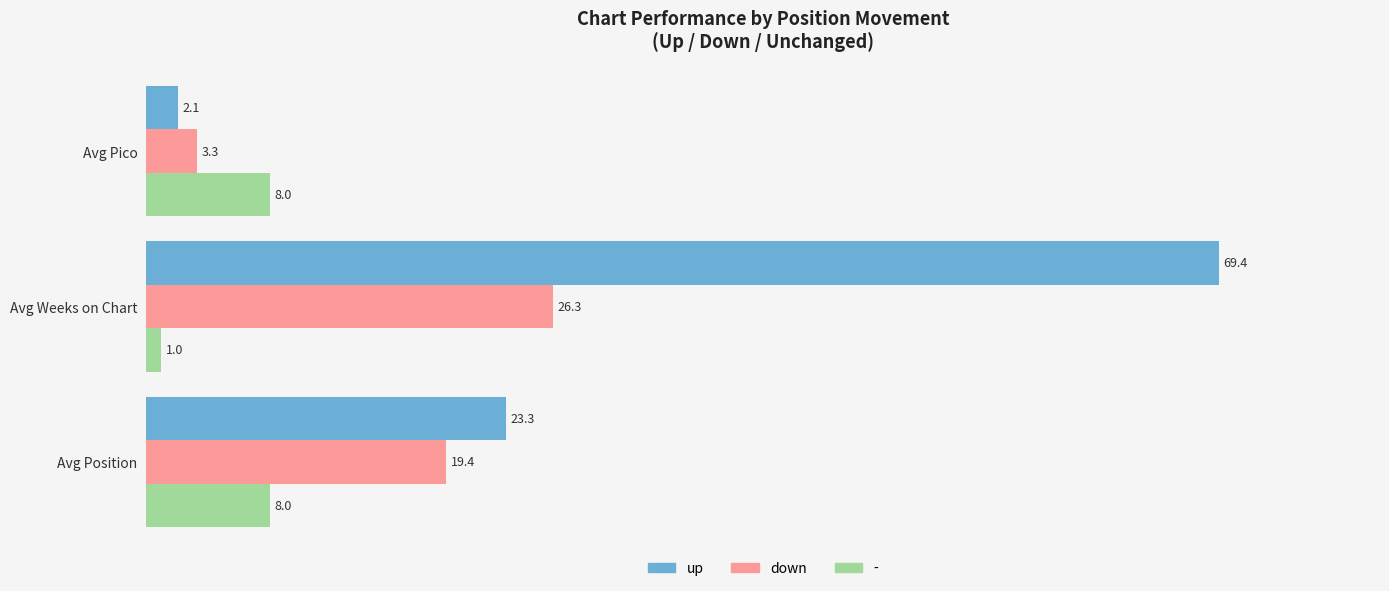

Which series has the widest spread of values?

up